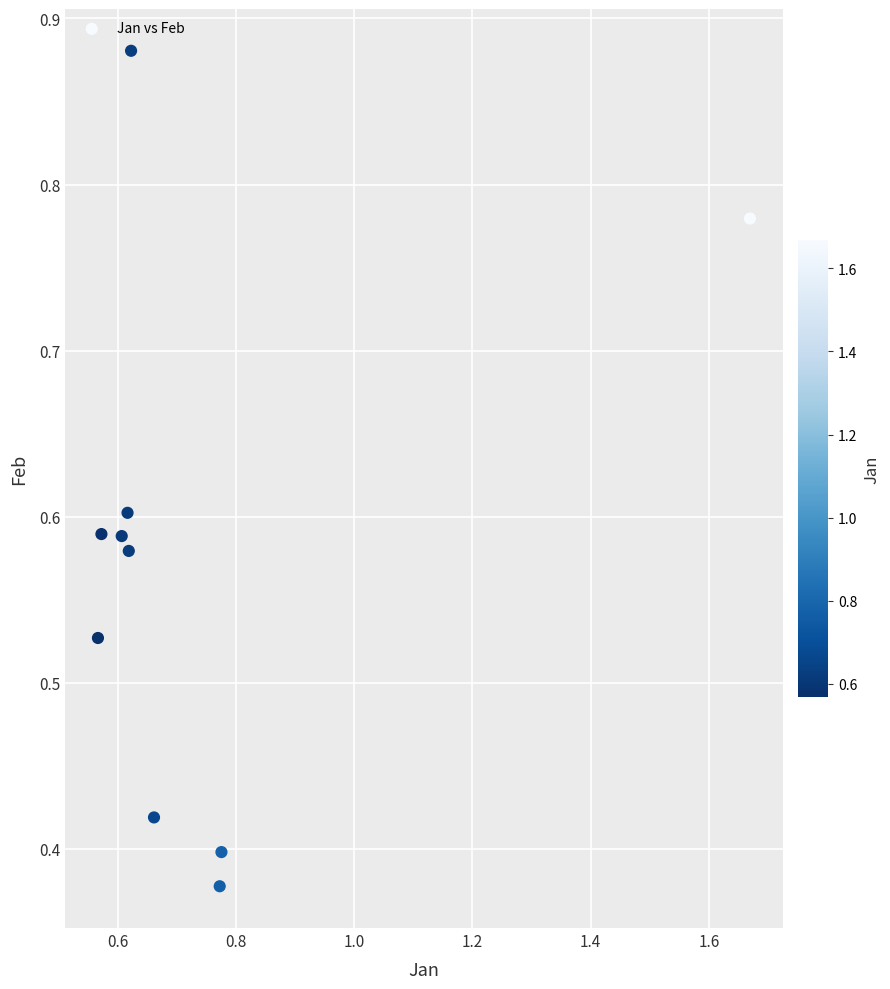

What is the average X value?

0.7